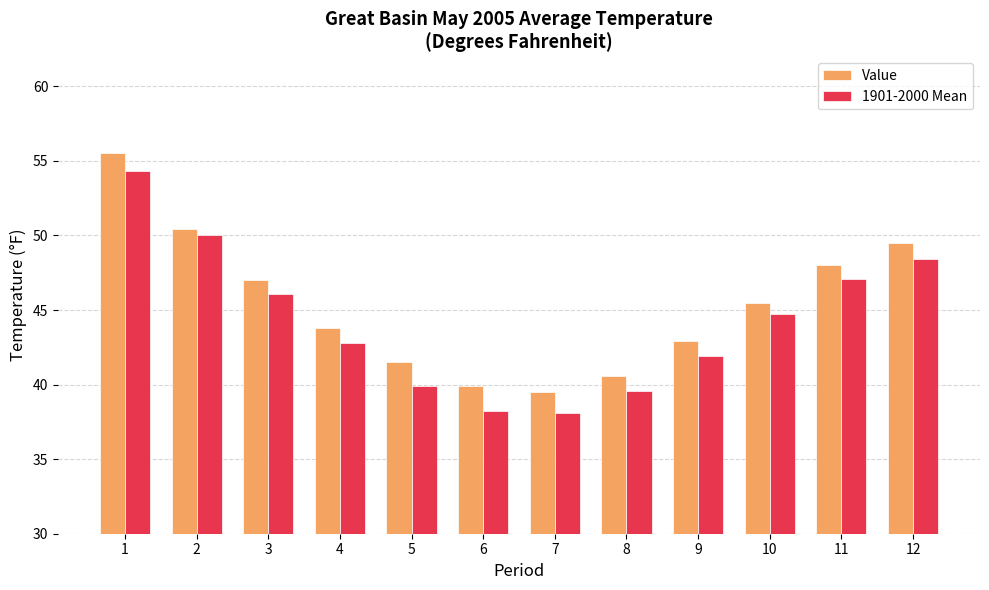

Which series has the largest range (max minus min)?

1901-2000 Mean